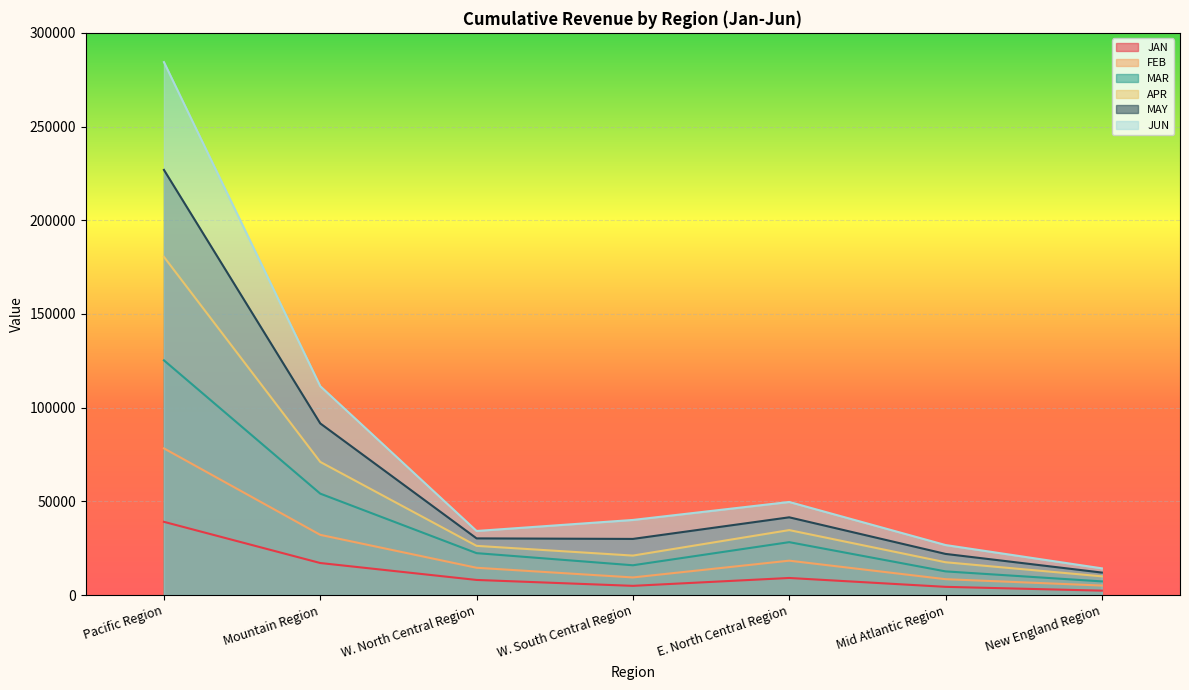

What is the label of the 7th point from the right?

Pacific Region